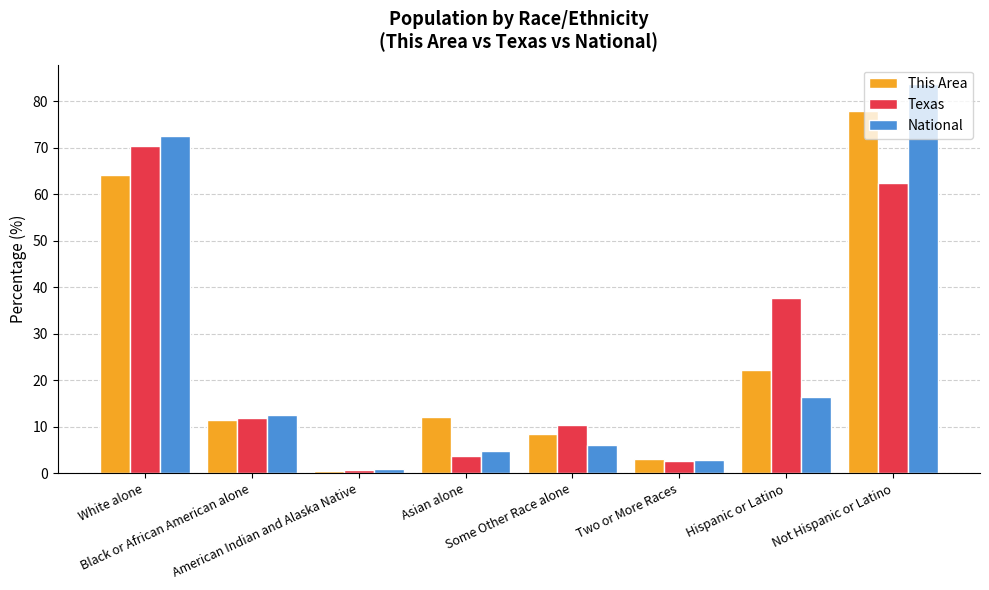

Are the bars grouped side by side (vs. stacked)?

Yes